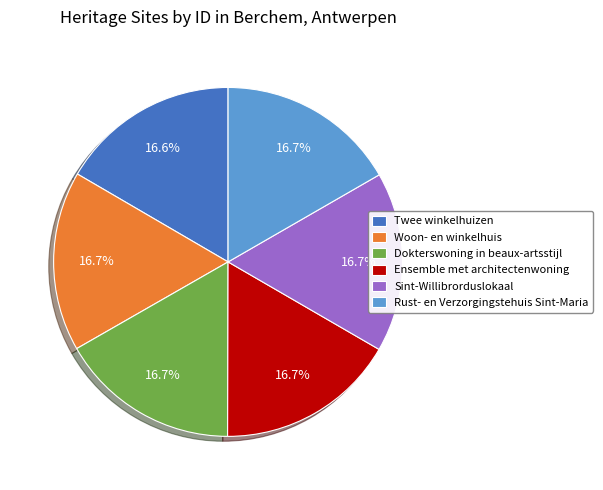

Is it true that Dokterswoning in beaux-artsstijl is 17% of the pie?

True